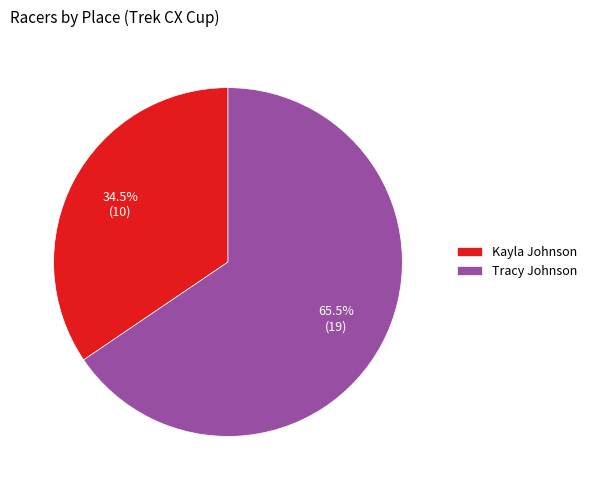

How many slices are in this pie chart?

2